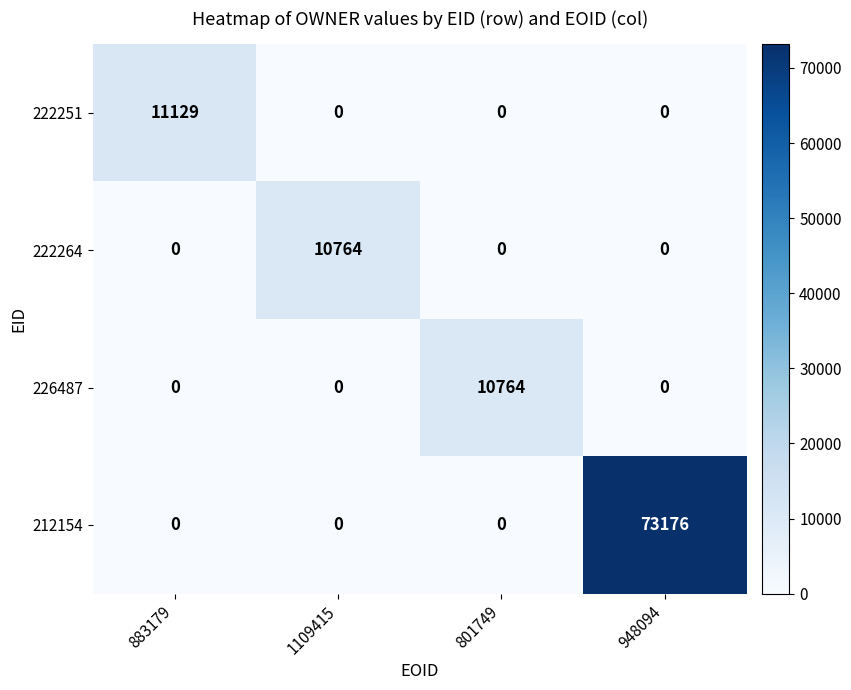

Which label corresponds to the largest value in the chart?

948094